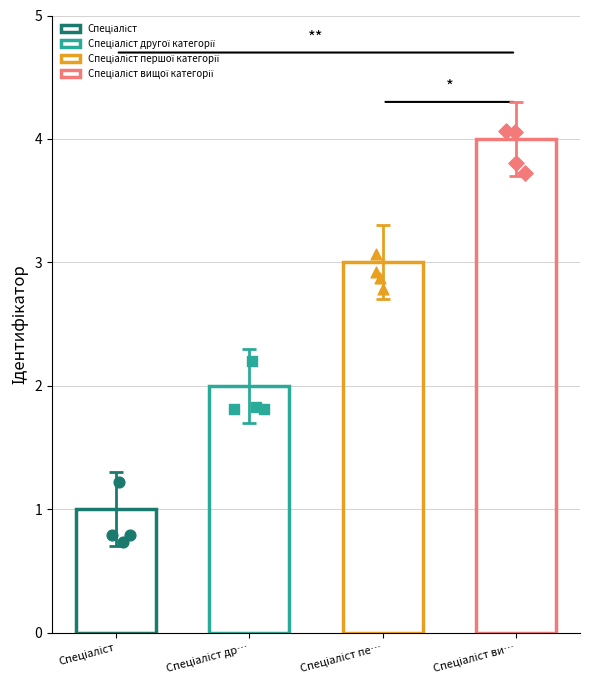

Approximately how many times larger is the value at Спеціаліст compared to Спеціаліст другої категорії?

0.5